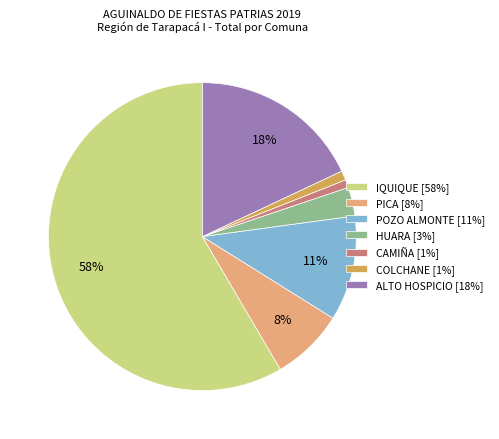

Do ALTO HOSPICIO [18%] and CAMIÑA [1%] together represent more than half of the pie?

No